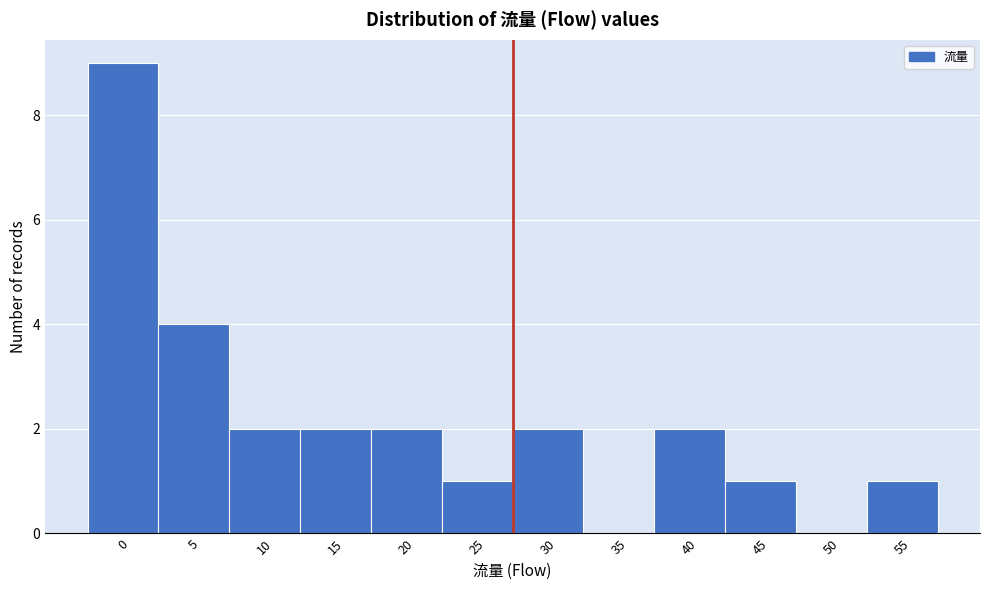

Reading left to right, what are all the values shown in this chart?

0=9	5=4	10=2	15=2	20=2	25=1	30=2	35=0	40=2	45=1	50=0	55=1